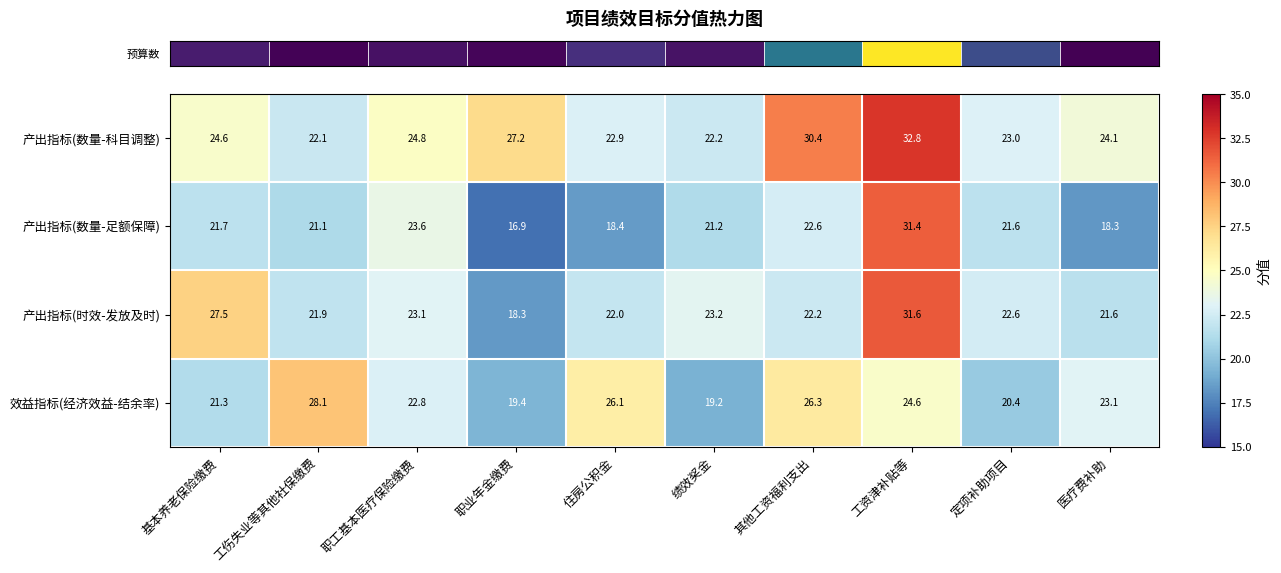

What is the sum of all 效益指标(经济效益-结余率) values?

231.3